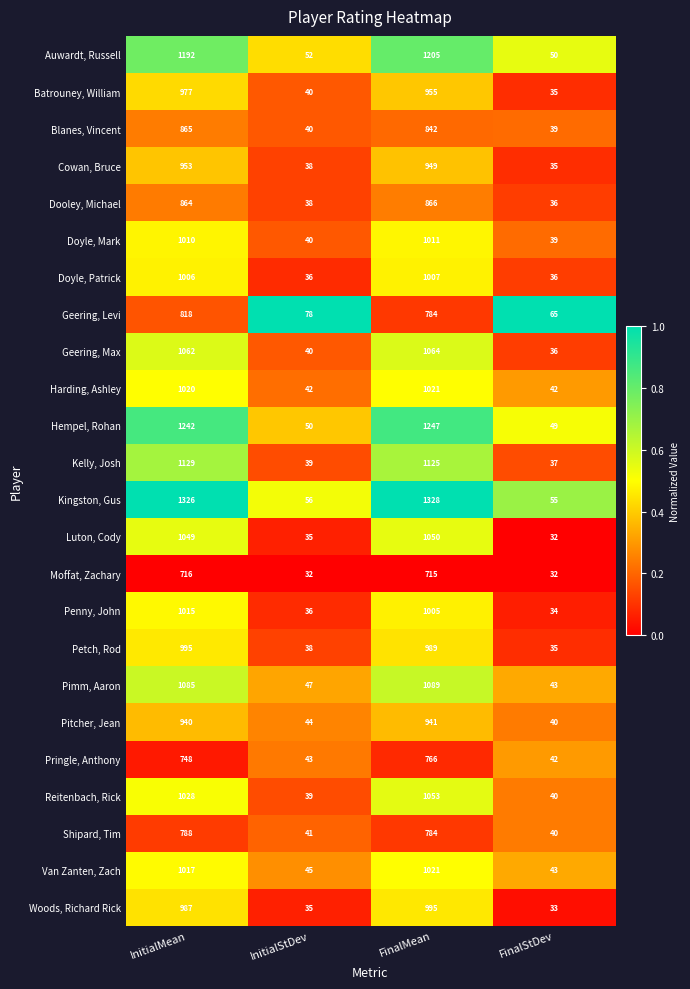

Rank the categories by Doyle, Mark value from lowest to highest.

FinalStDev, InitialStDev, InitialMean, FinalMean